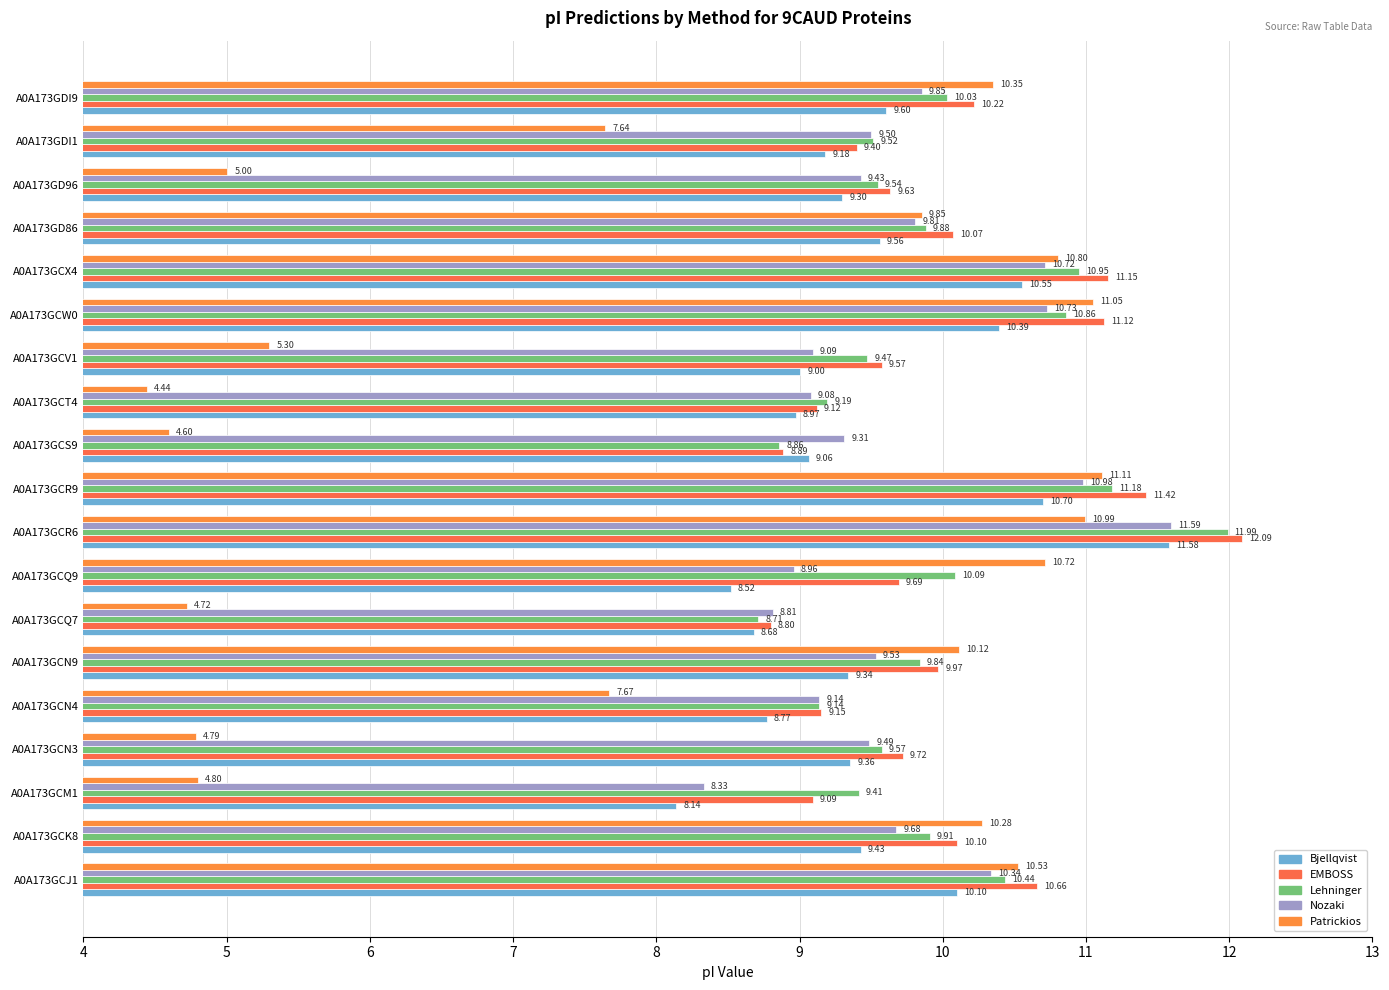

How many data points in Patrickios are above 9?

10